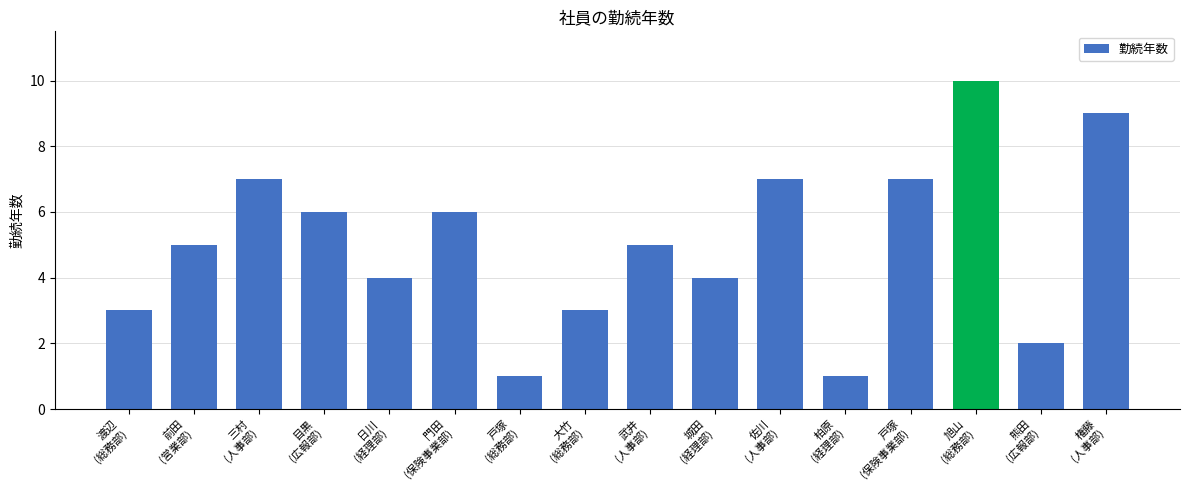

What is the maximum value shown in the chart?

10